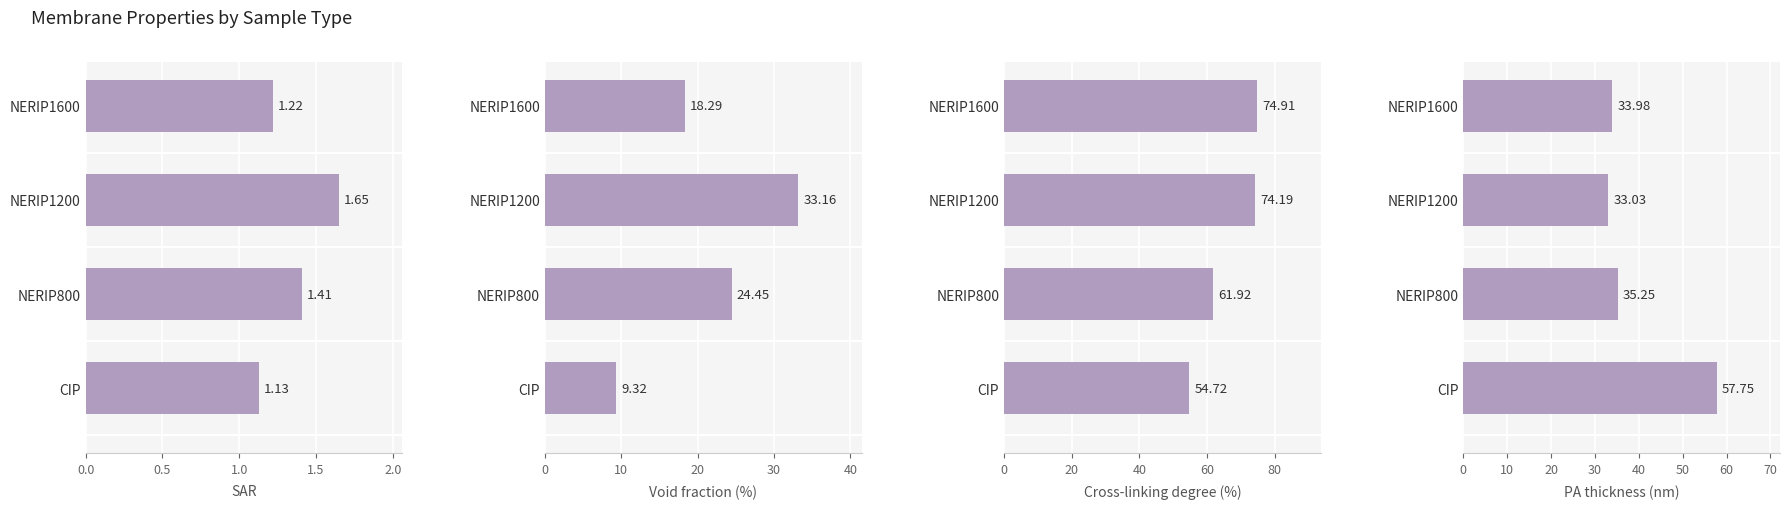

Which series has the largest total across all categories?

Cross-linking degree (%)